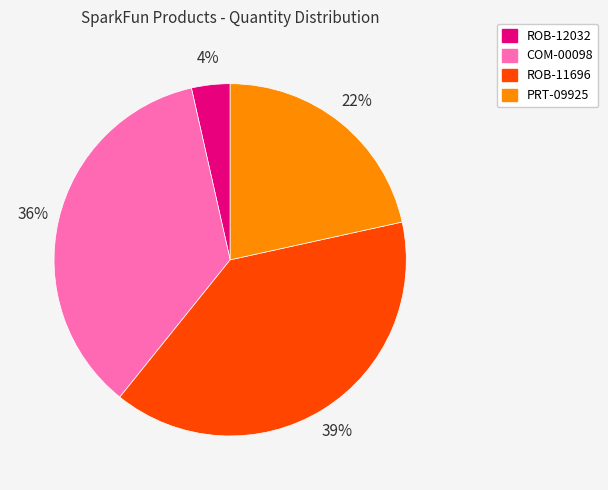

To the nearest percent, what portion does COM-00098 represent?

36%